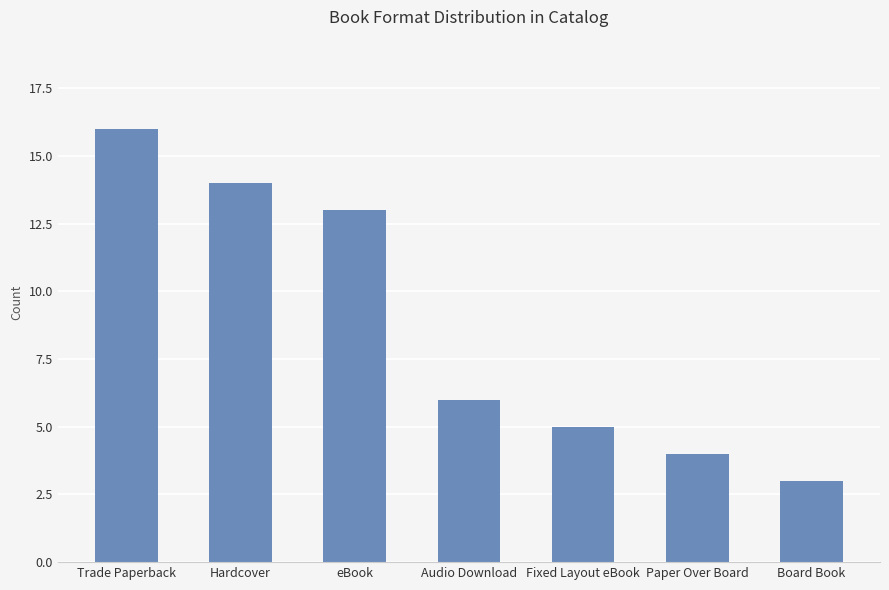

How many series are shown in this chart?

1